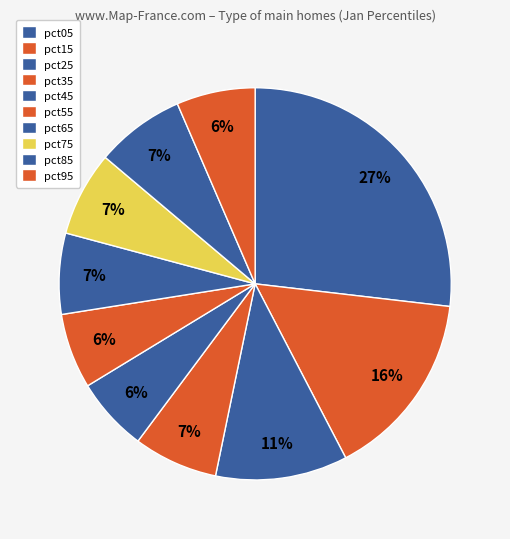

Is it true that pct05 is 27% of the pie?

True